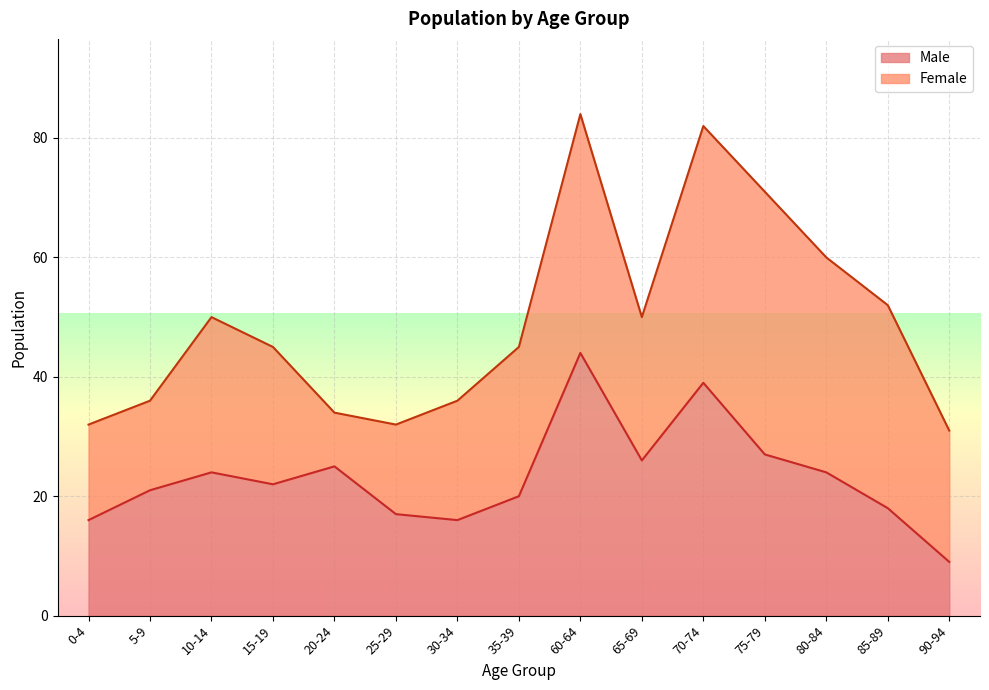

Which label corresponds to the smallest value in the chart?

90-94